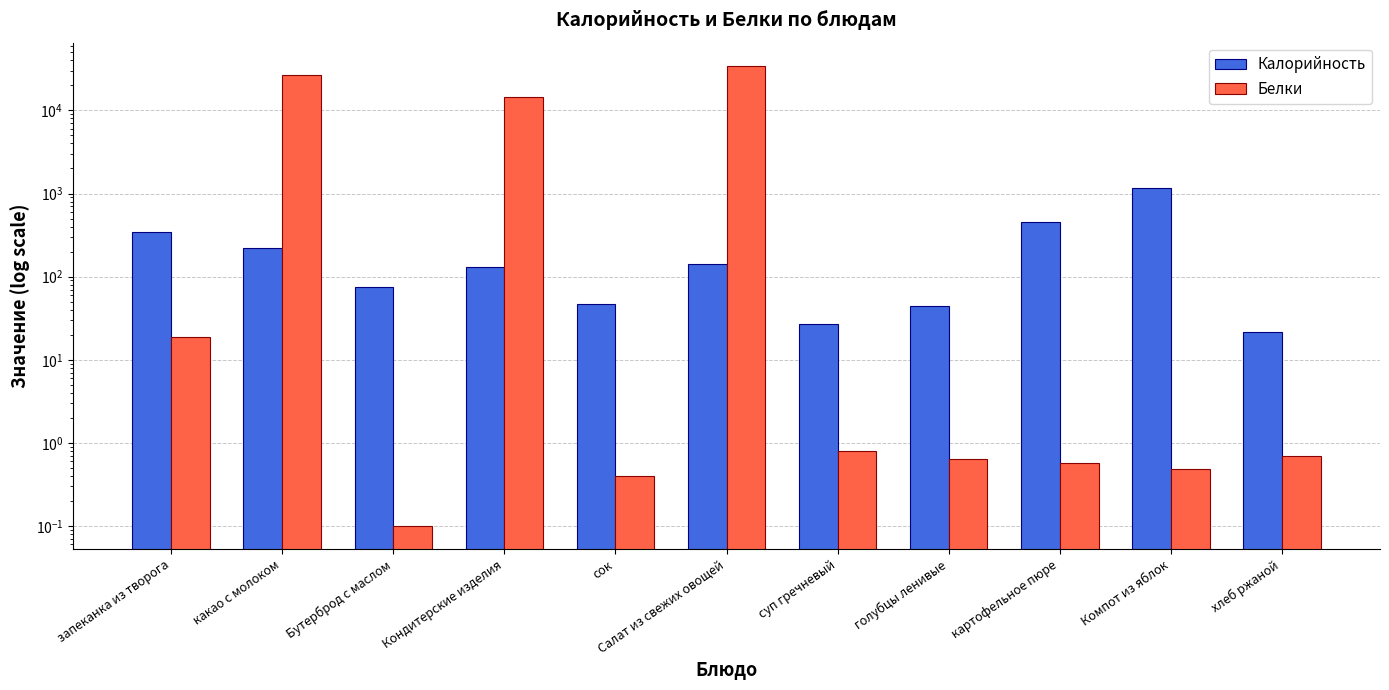

Which series has the largest range (max minus min)?

Белки